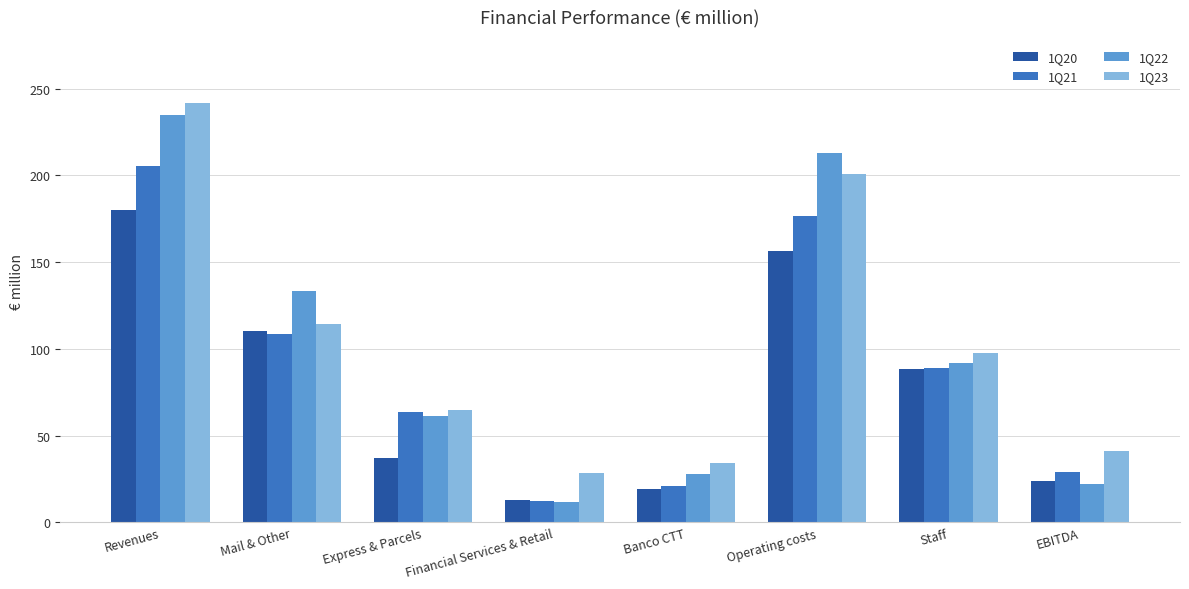

What is the difference between the maximum and minimum values in the 1Q21 series?

193.2